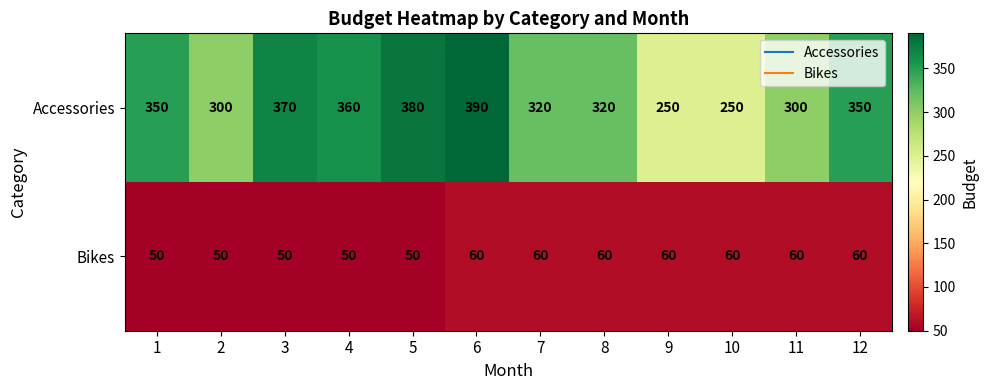

What is the sum of the Accessories values at 11 and 5?

680